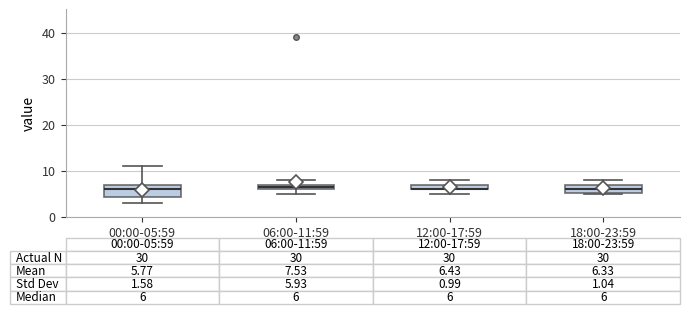

Comparing the boxes themselves (not the whiskers), which one is the tallest?

00:00-05:59